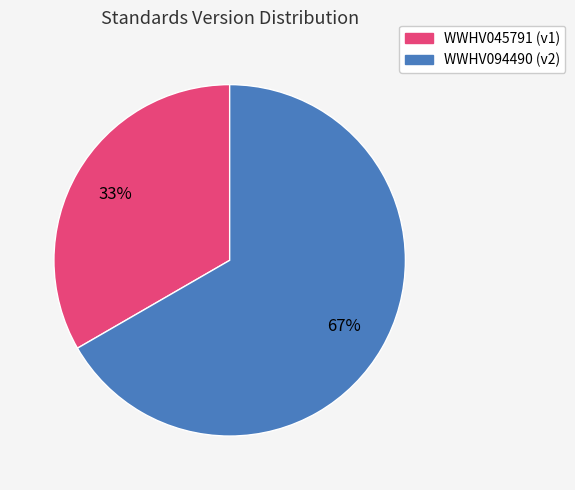

Count the number of slices in the pie.

2